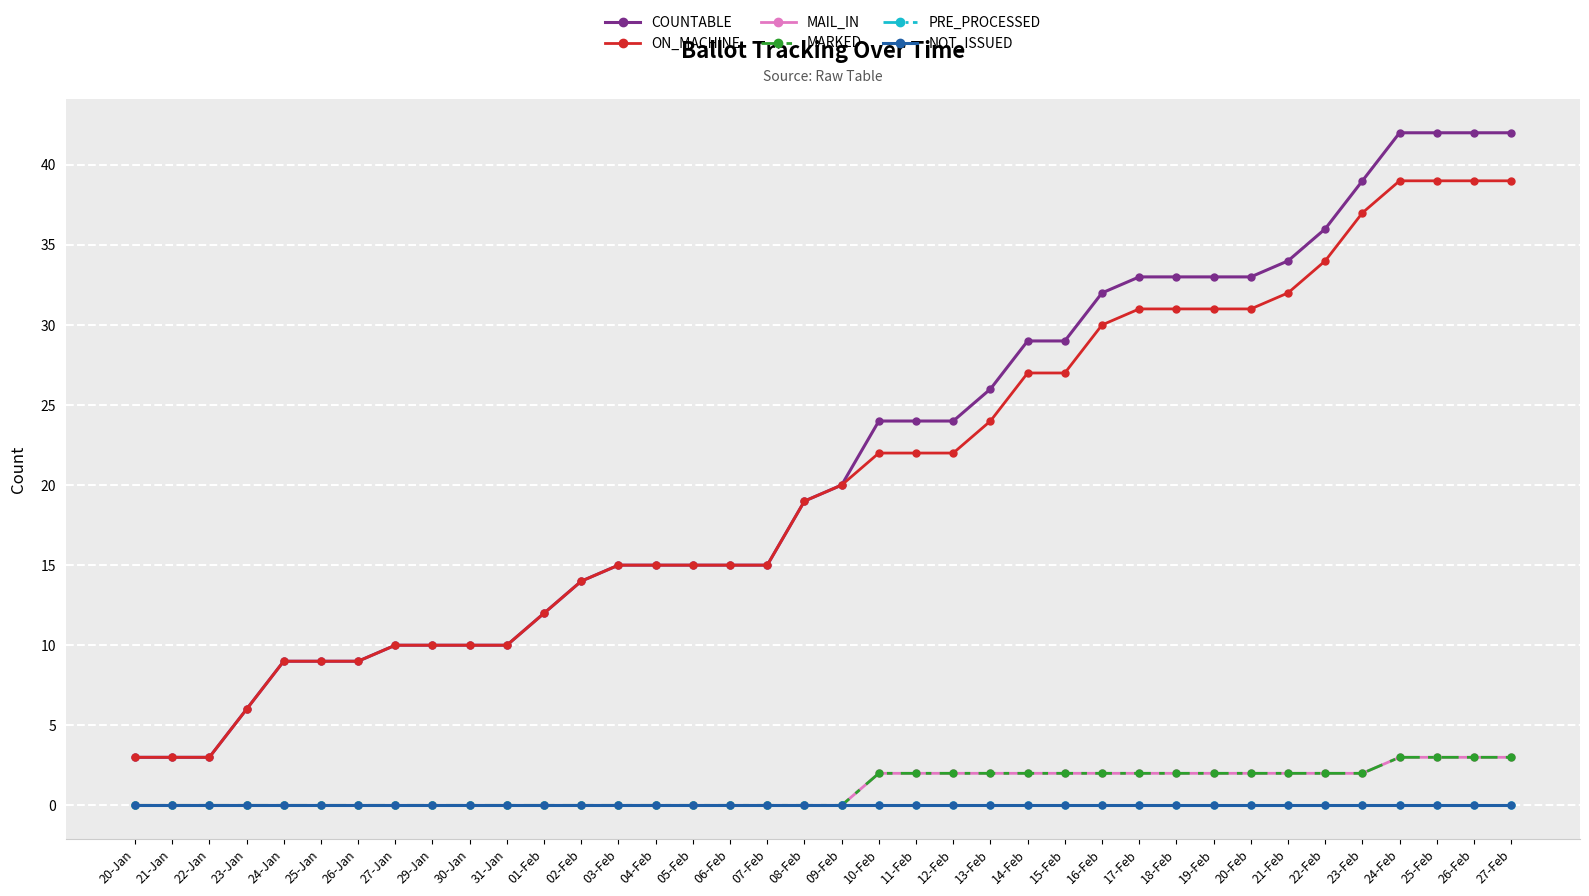

Is this an area chart (filled region under the line)?

No